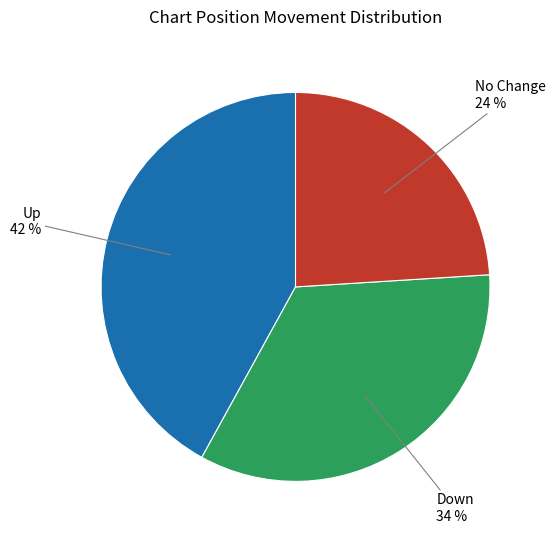

What is the ratio of the value at Up to the value at Down?

1.2